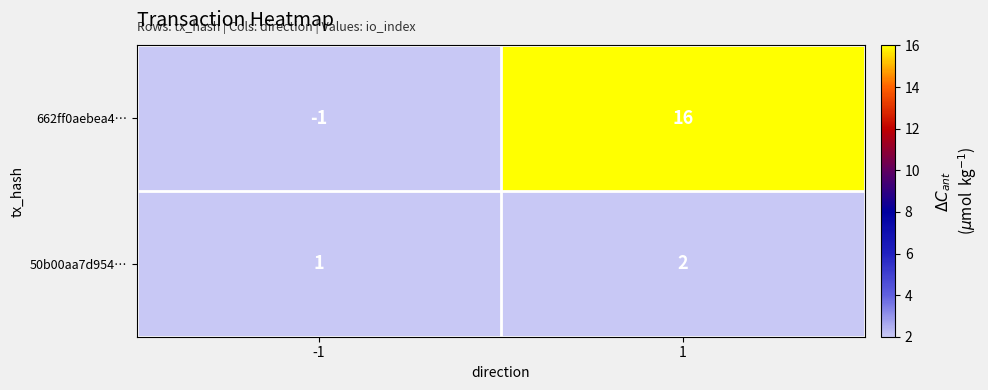

True or false: 50b00aa7d954… has a value of 2 at 1.

True